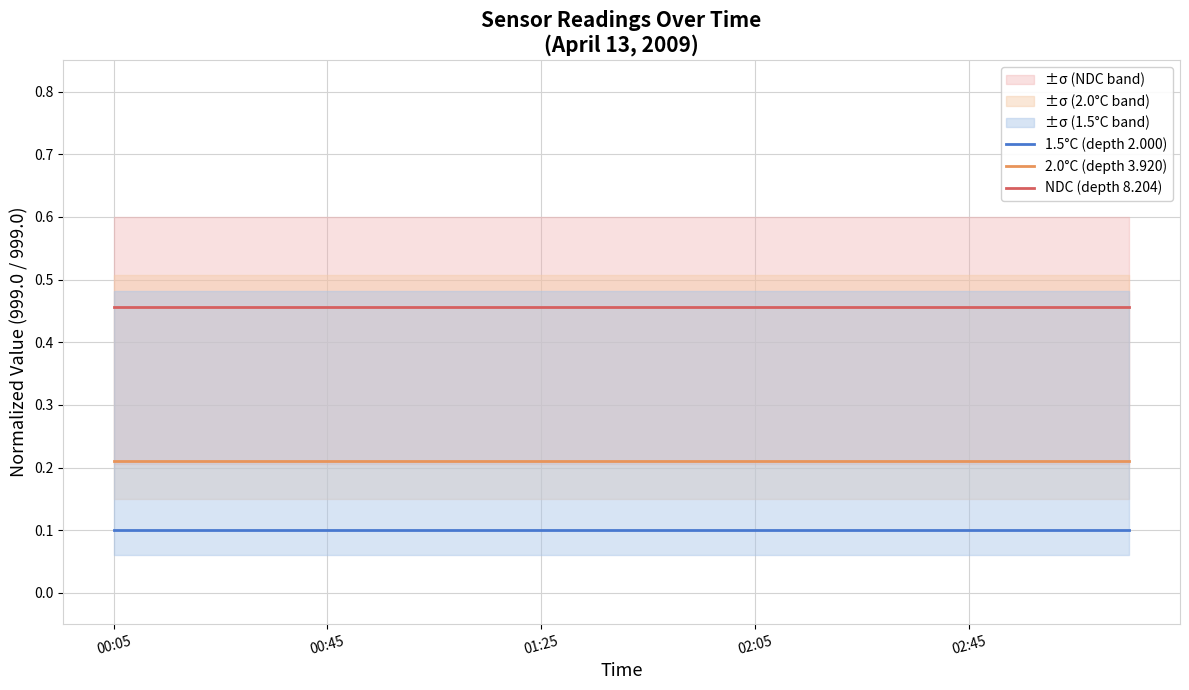

Count the number of categories in the chart.

20